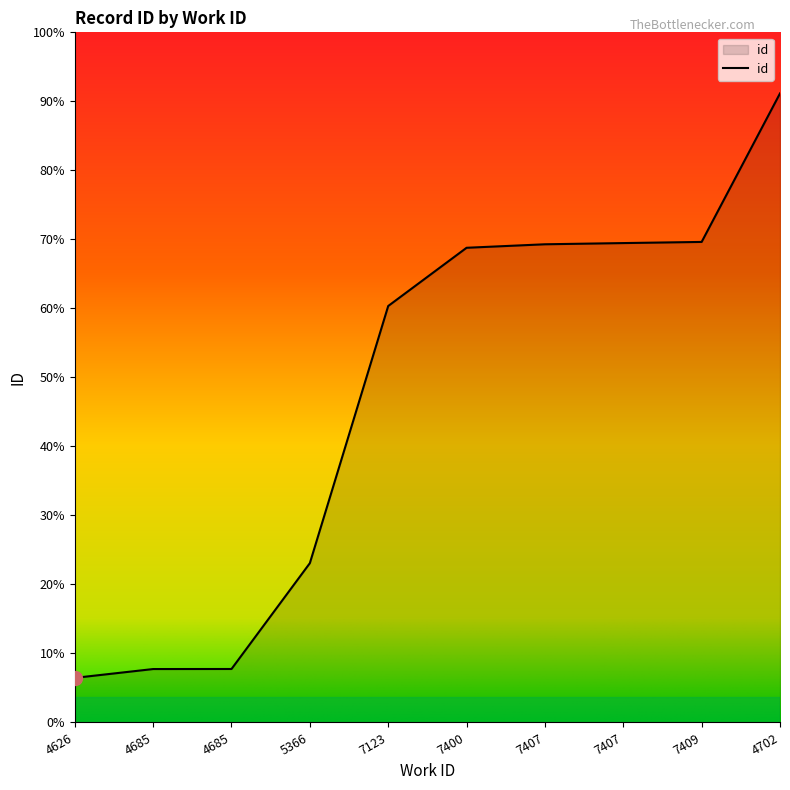

Is this an area chart (filled region under the line)?

Yes